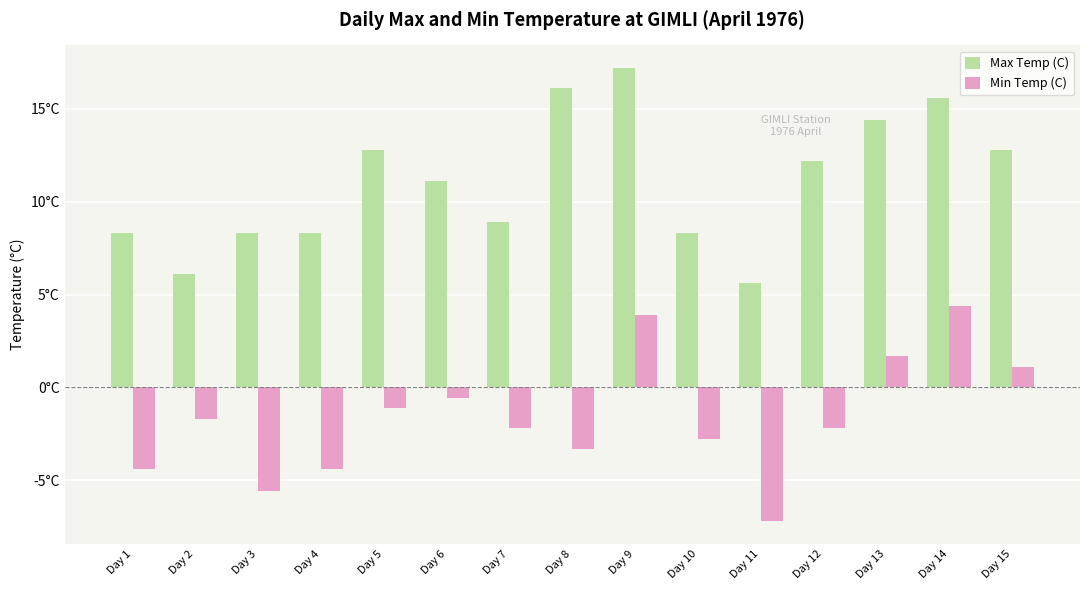

What is the difference between the second highest and minimum values in the Max Temp (C) series?

10.5